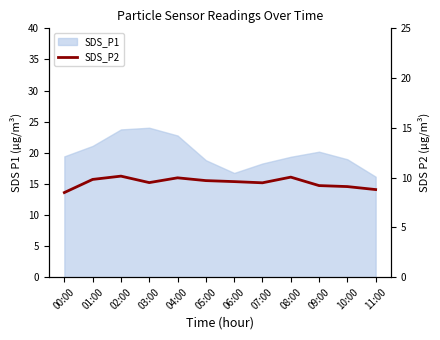

What is the difference between the maximum and minimum values?

1.7